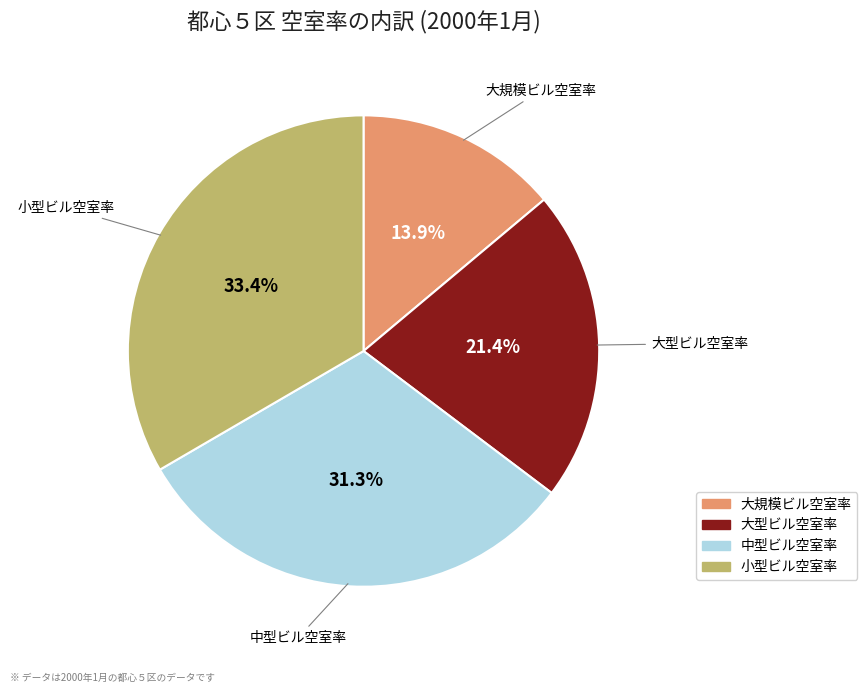

Is there a majority slice in this chart?

No